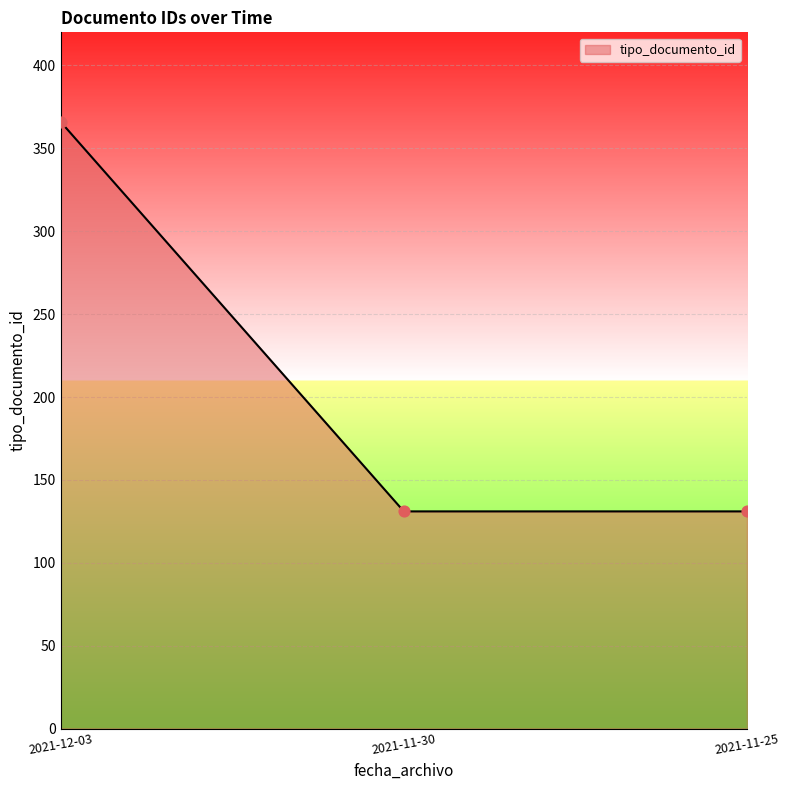

Between 2021-11-25 and 2021-12-03, which is larger?

2021-12-03